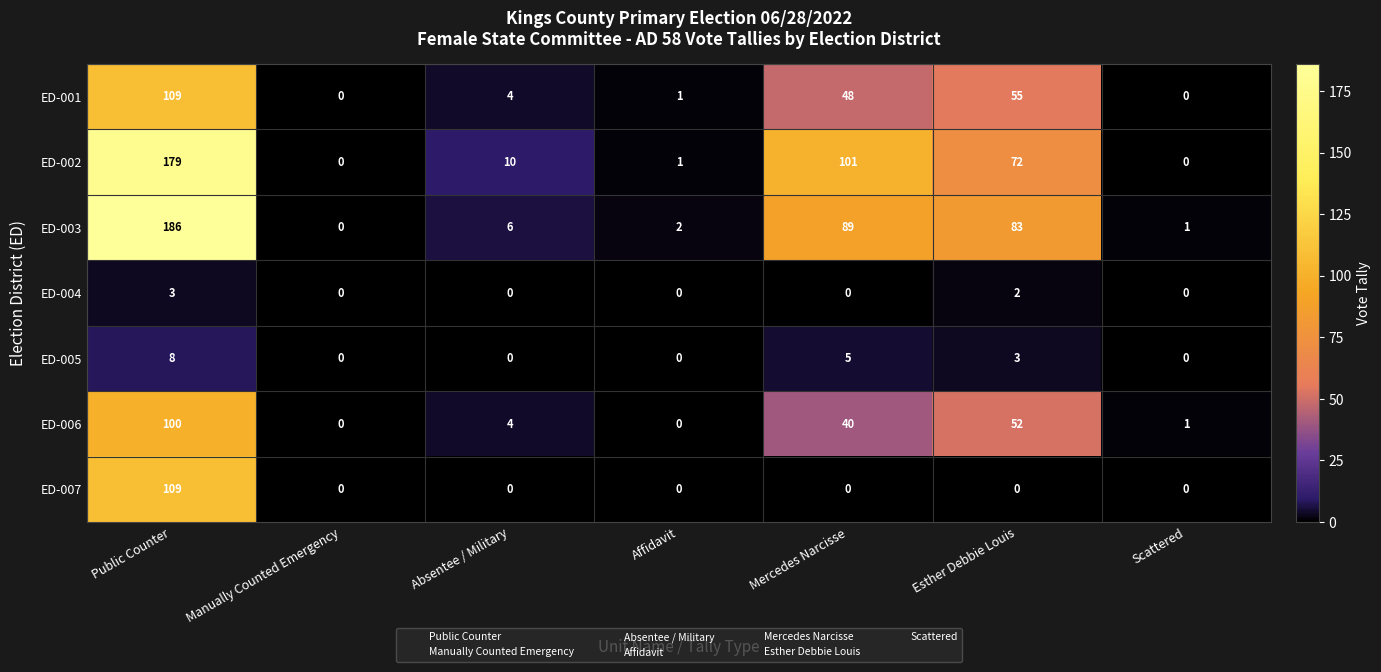

How many series are shown in this chart?

7